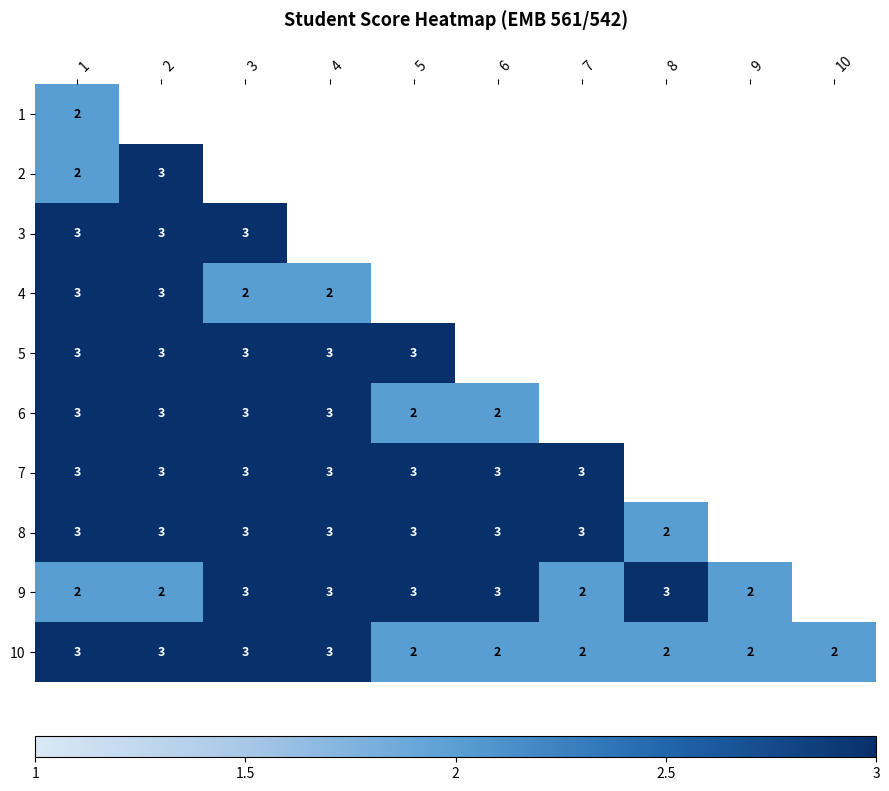

What is the highest value of the 10 series?

3